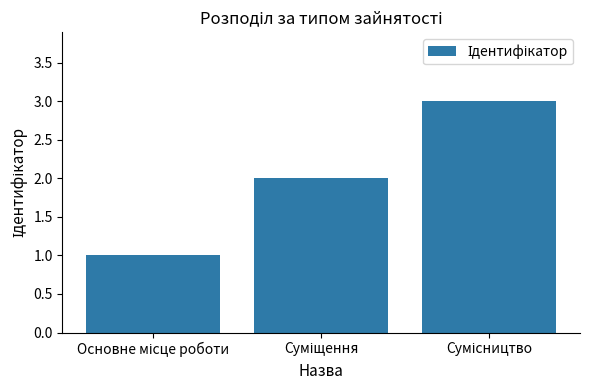

What is the greatest value displayed?

3